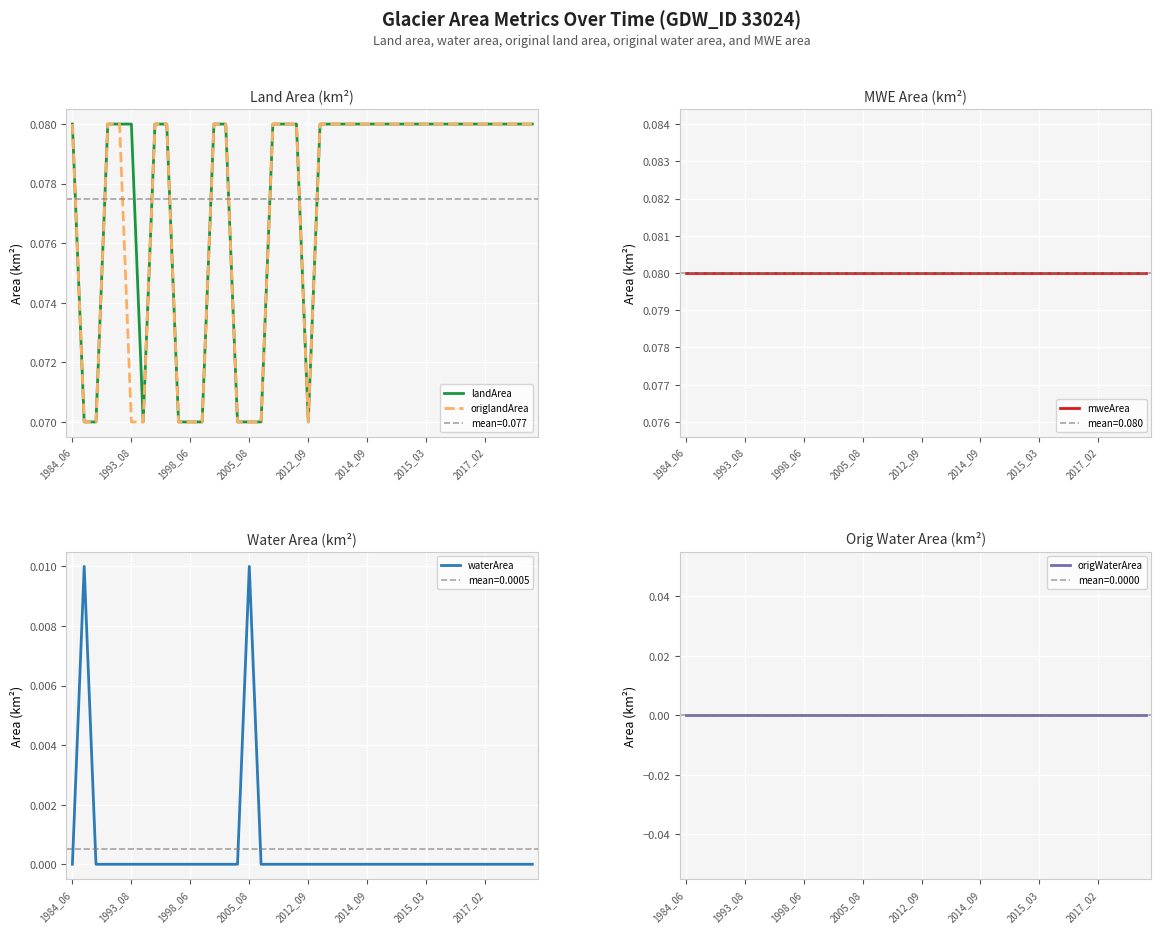

Does the chart display data point markers on the line(s)?

No